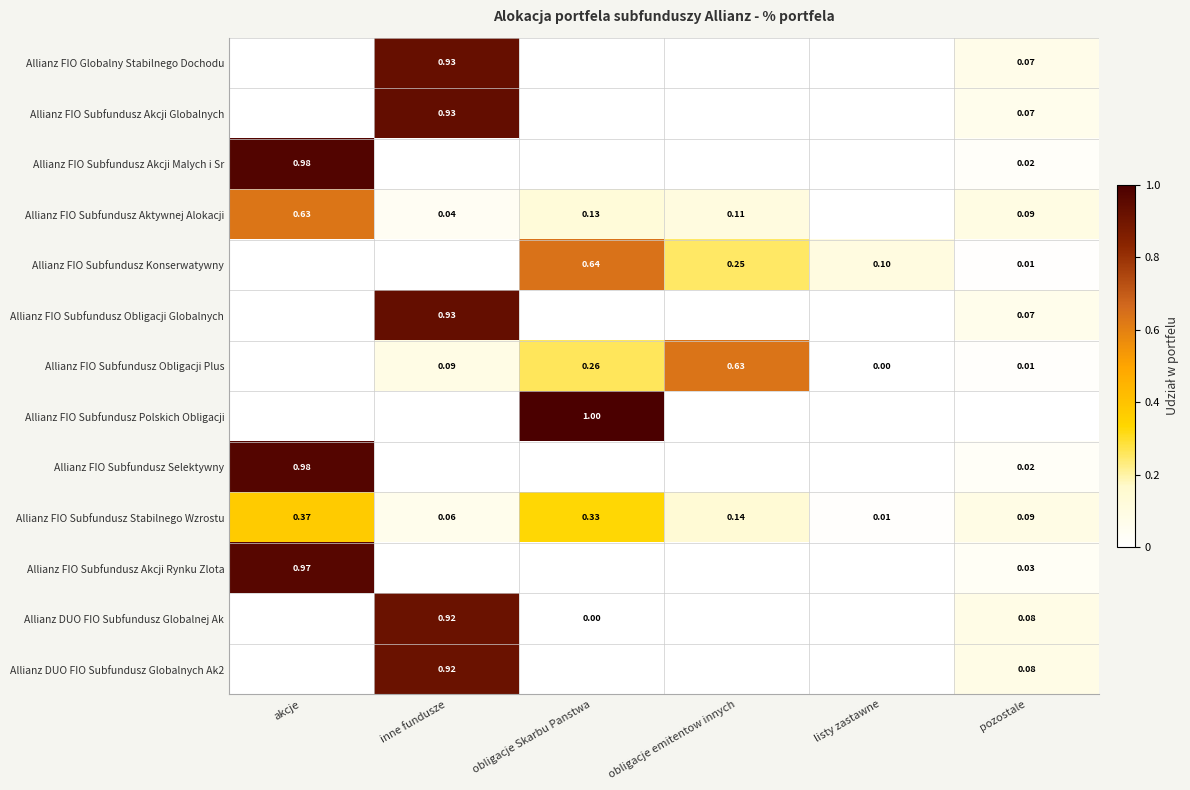

At which label is Allianz FIO Subfundusz Stabilnego Wzrostu closest to 0?

listy zastawne